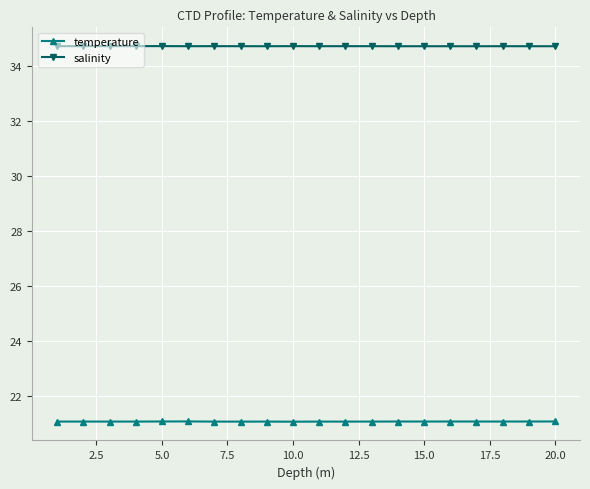

Count the salinity values in the range 34 to 35.

20